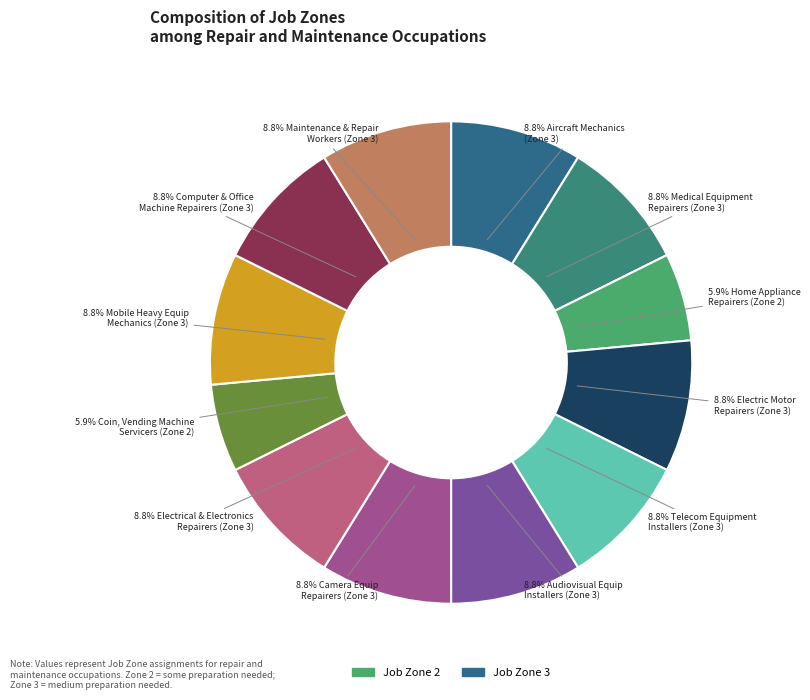

What is the smallest slice in the pie chart?

Home Appliance Repairers